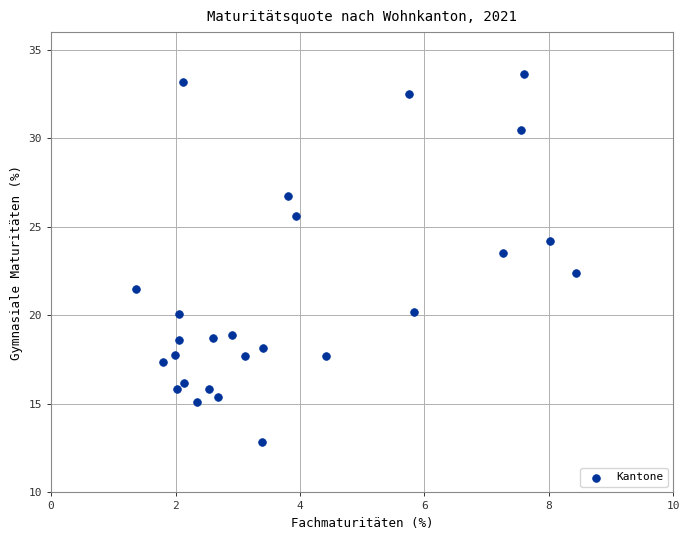

What is the range of X values (max minus min)?

7.1